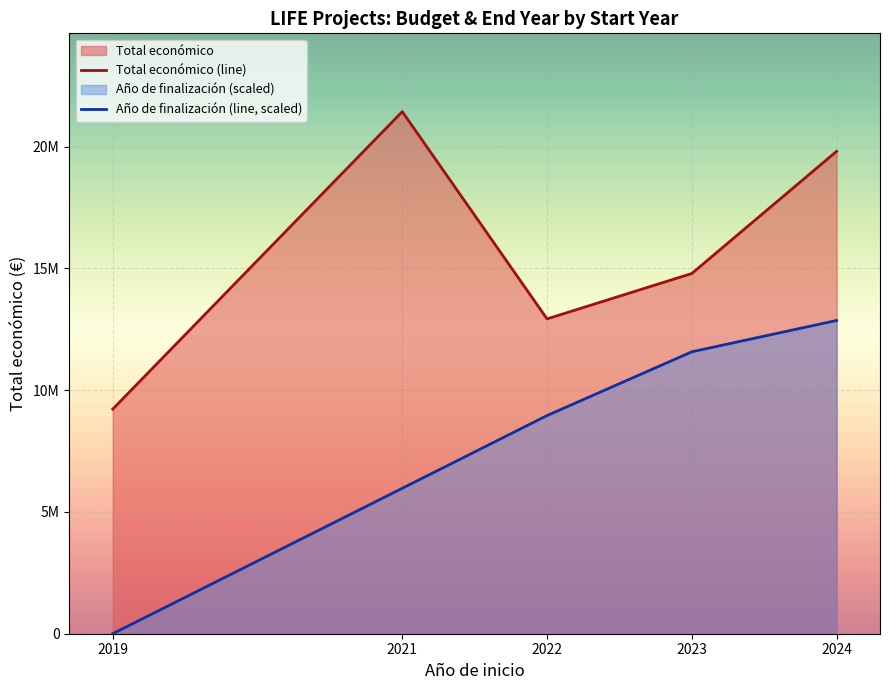

What is the average value of the Total económico (line) series?

15637183.8